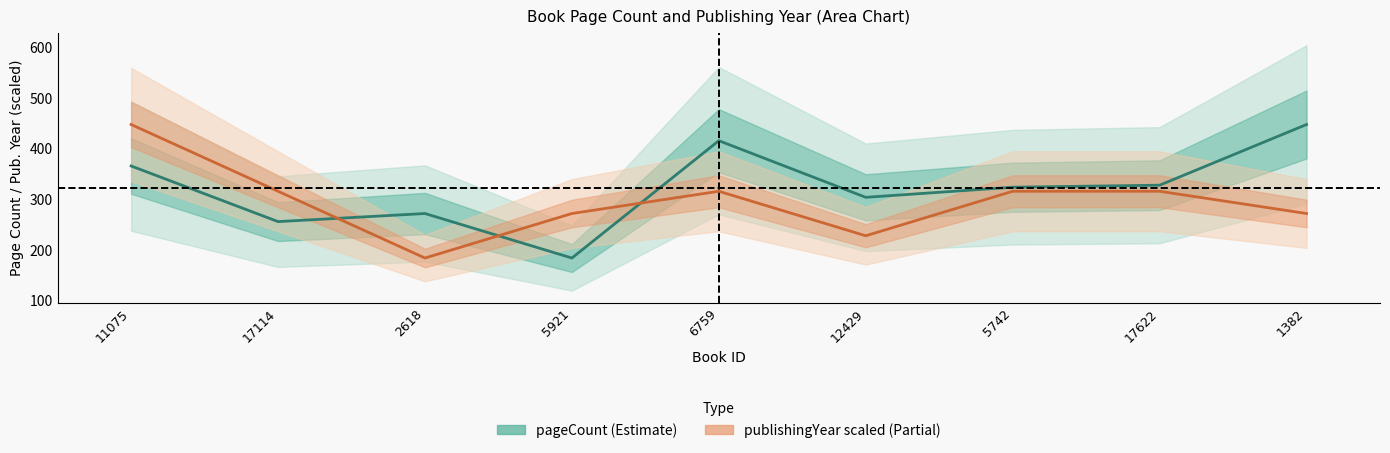

What position from the right is 12429?

4